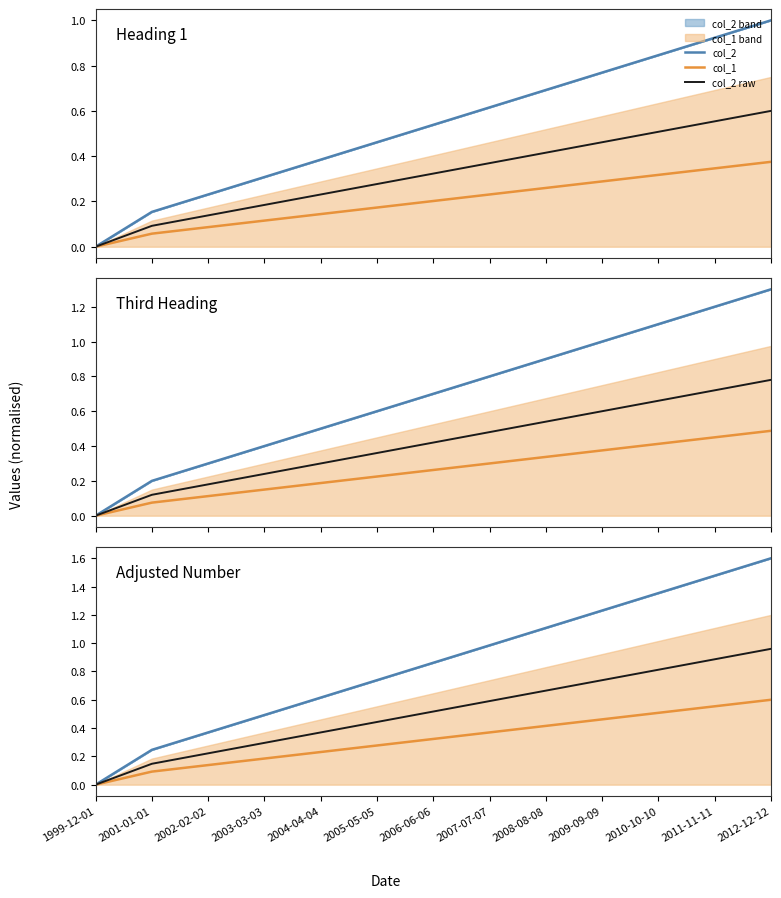

Between 2004-04-04 and 2002-02-02, which is larger?

2004-04-04